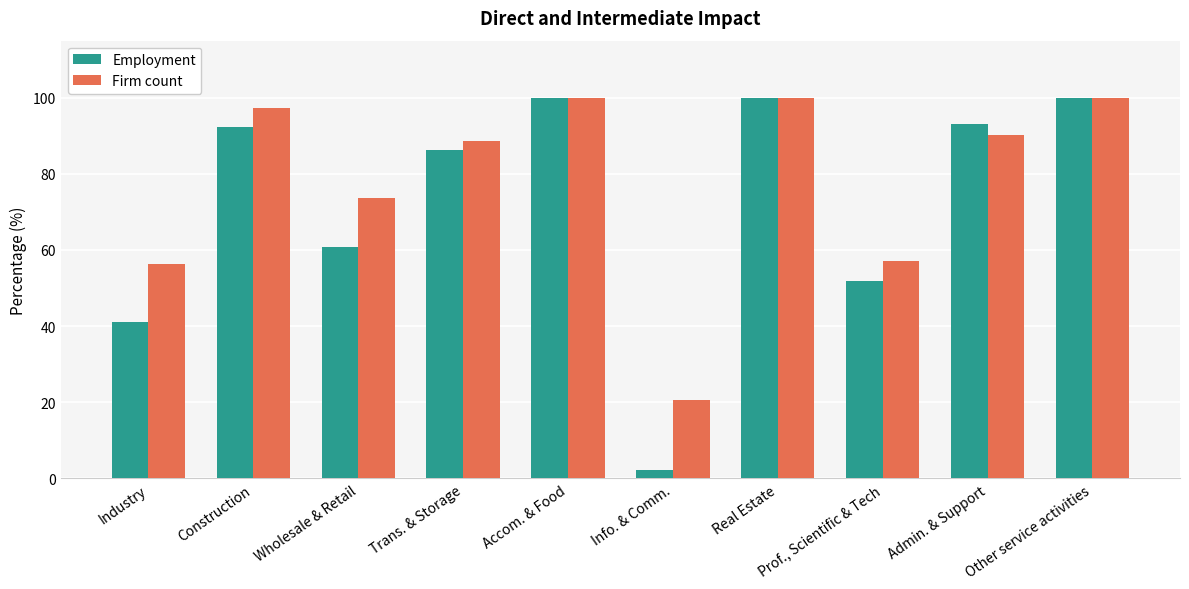

What is the label of the 10th bar from the left?

Other service activities